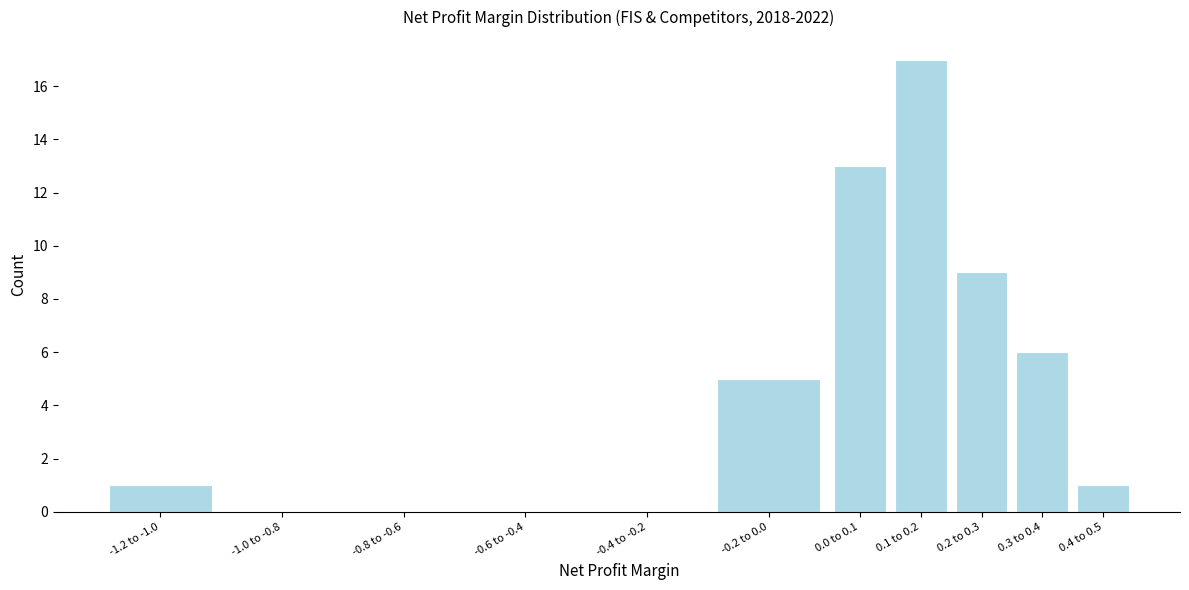

Reading right to left, list all the values displayed in this chart.

0.4 to 0.5=1	0.3 to 0.4=6	0.2 to 0.3=9	0.1 to 0.2=17	0.0 to 0.1=13	-0.2 to 0.0=5	-0.4 to -0.2=0	-0.6 to -0.4=0	-0.8 to -0.6=0	-1.0 to -0.8=0	-1.2 to -1.0=1